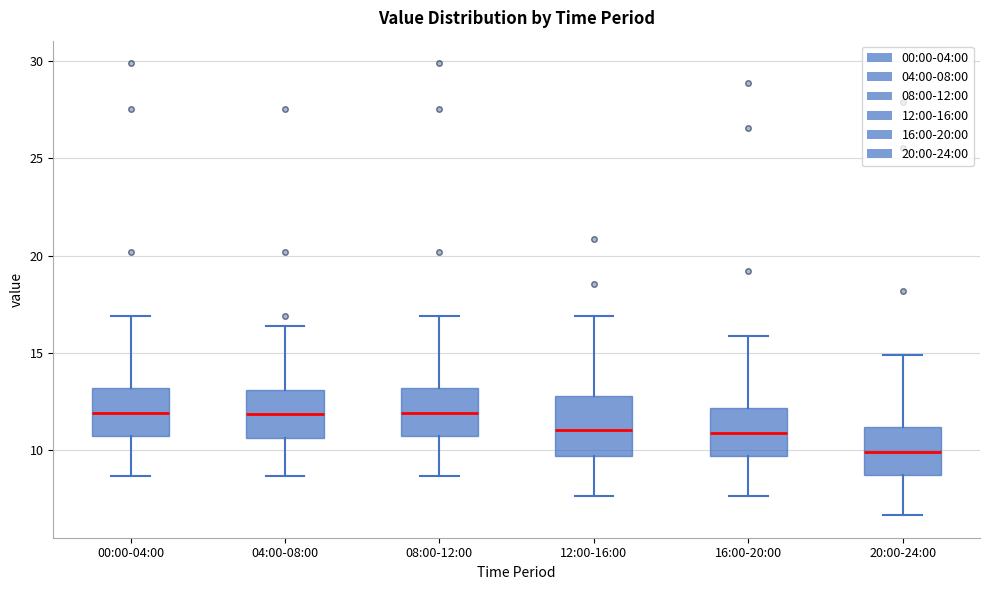

Comparing the boxes themselves (not the whiskers), which one is the tallest?

12:00-16:00